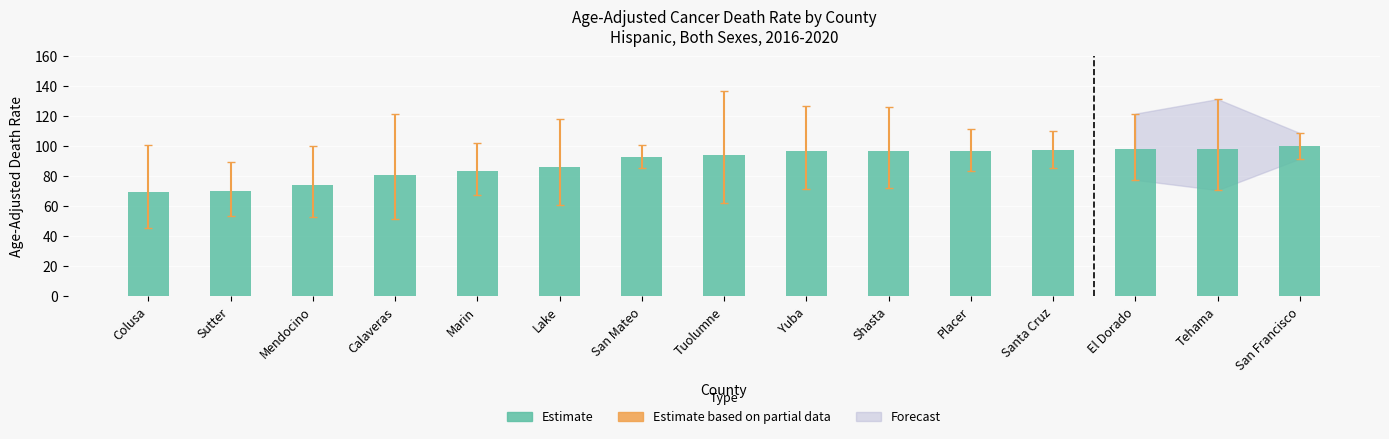

What is the sum of the values at Shasta and Sutter?

166.8